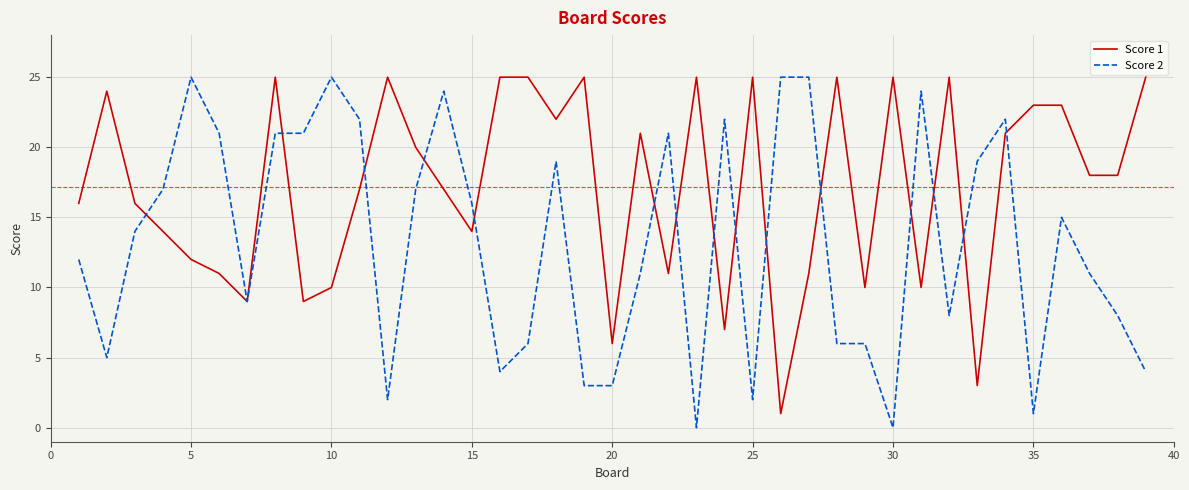

Which series has the largest total across all categories?

Score 1